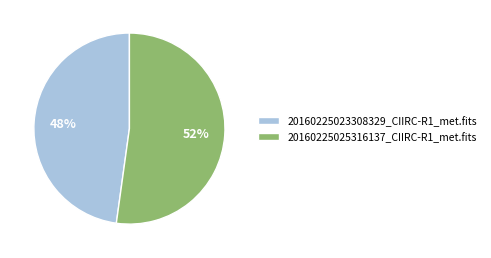

To the nearest percent, what is the difference between the largest and smallest slice percentages?

4%